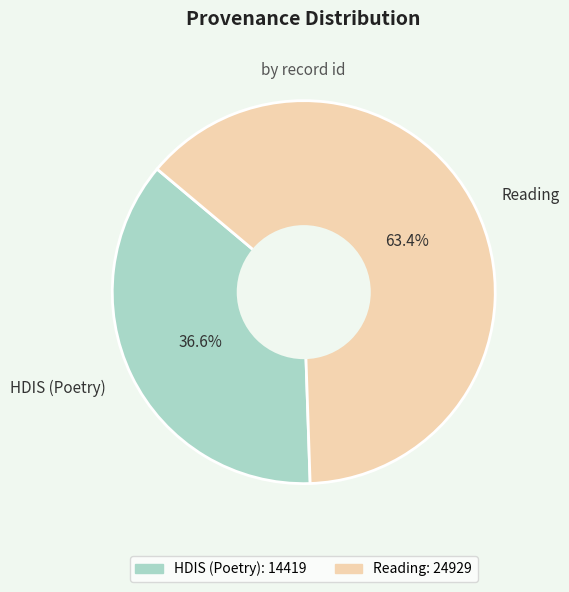

Count the number of slices in the pie.

2